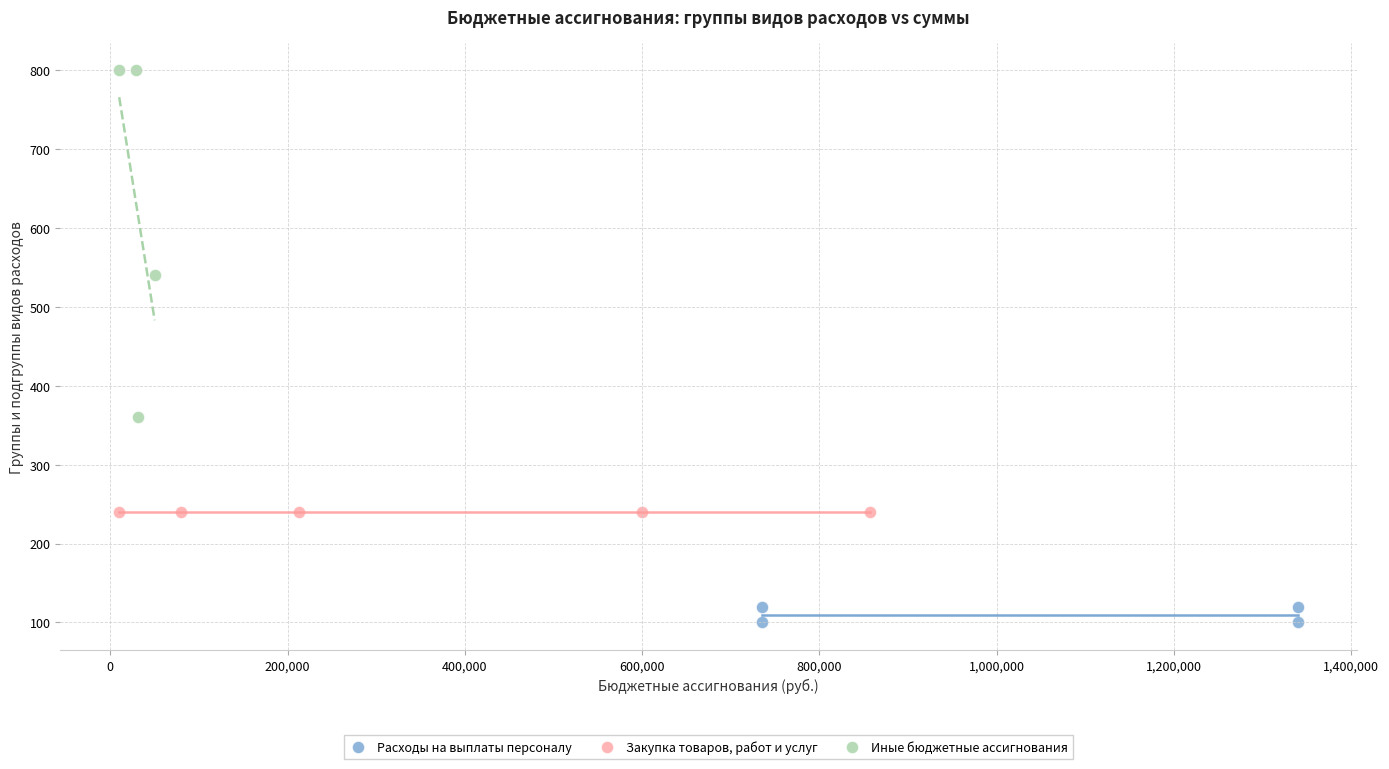

Which series reaches the minimum Y coordinate?

Расходы на выплаты персоналу